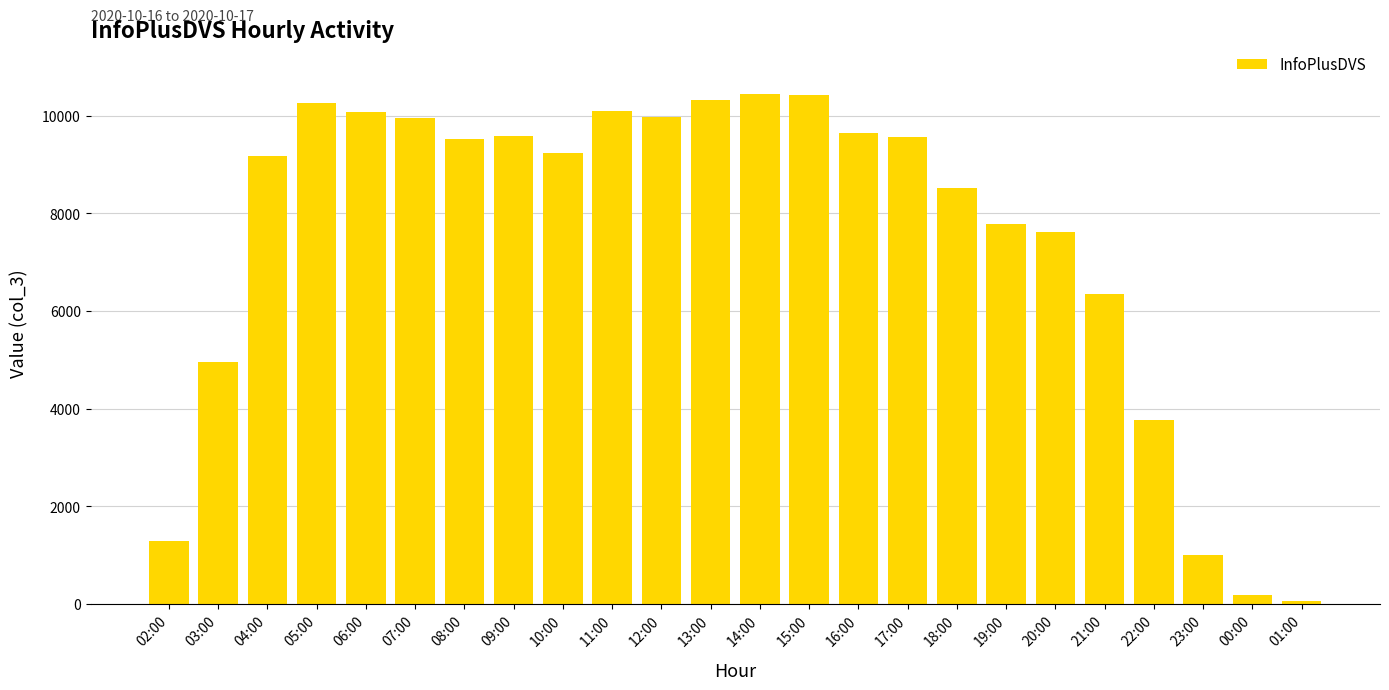

The value at 09:00 is 9586. True or false?

True